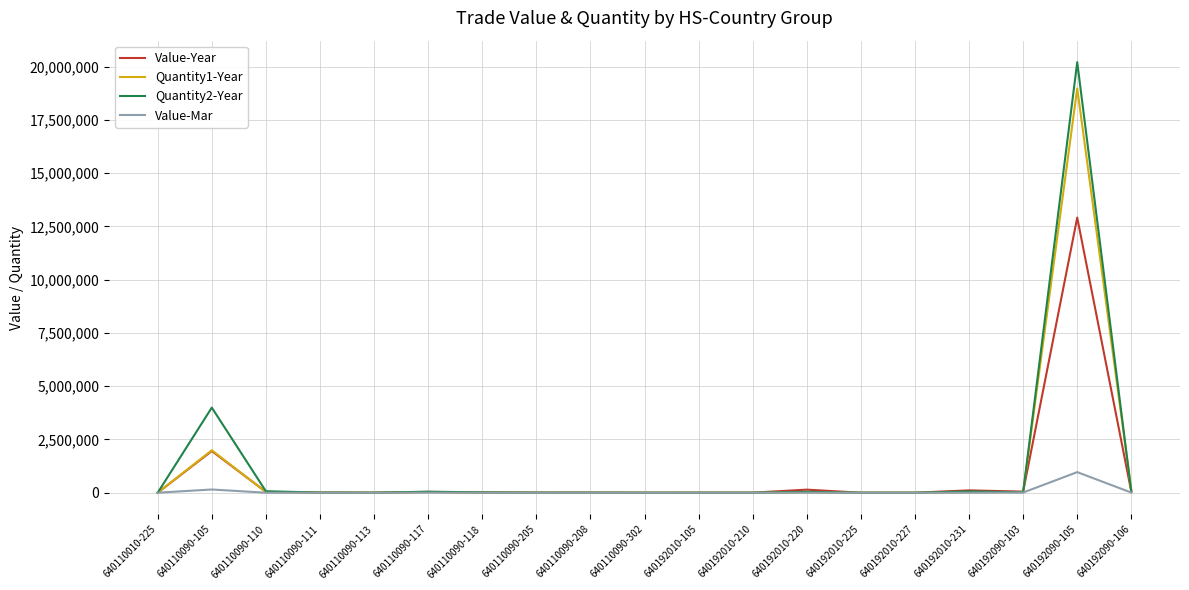

True or false: Value-Year has a value of 1957251 at 640110090-105.

True